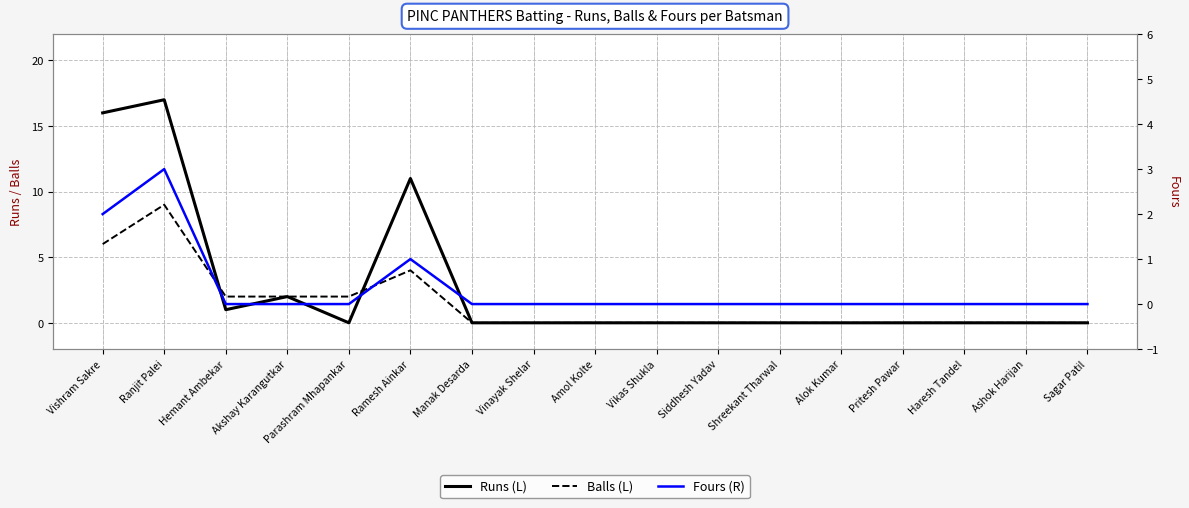

Which series has the largest range (max minus min)?

Runs (L)